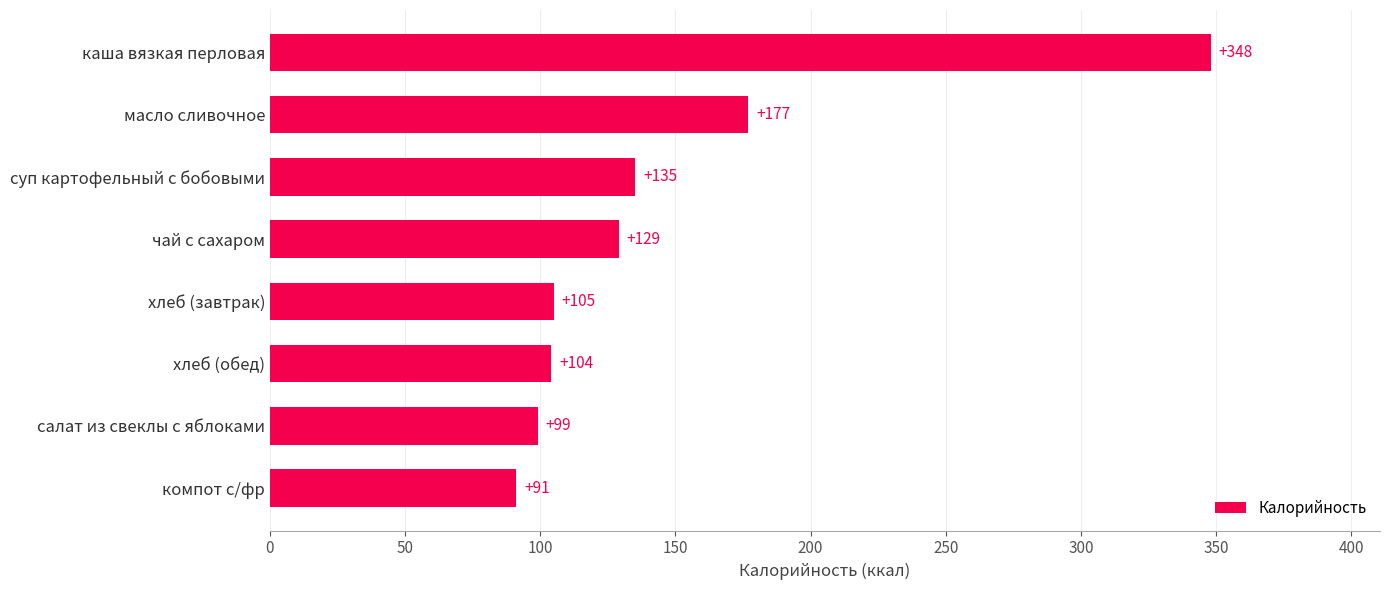

Are the bars horizontal?

Yes